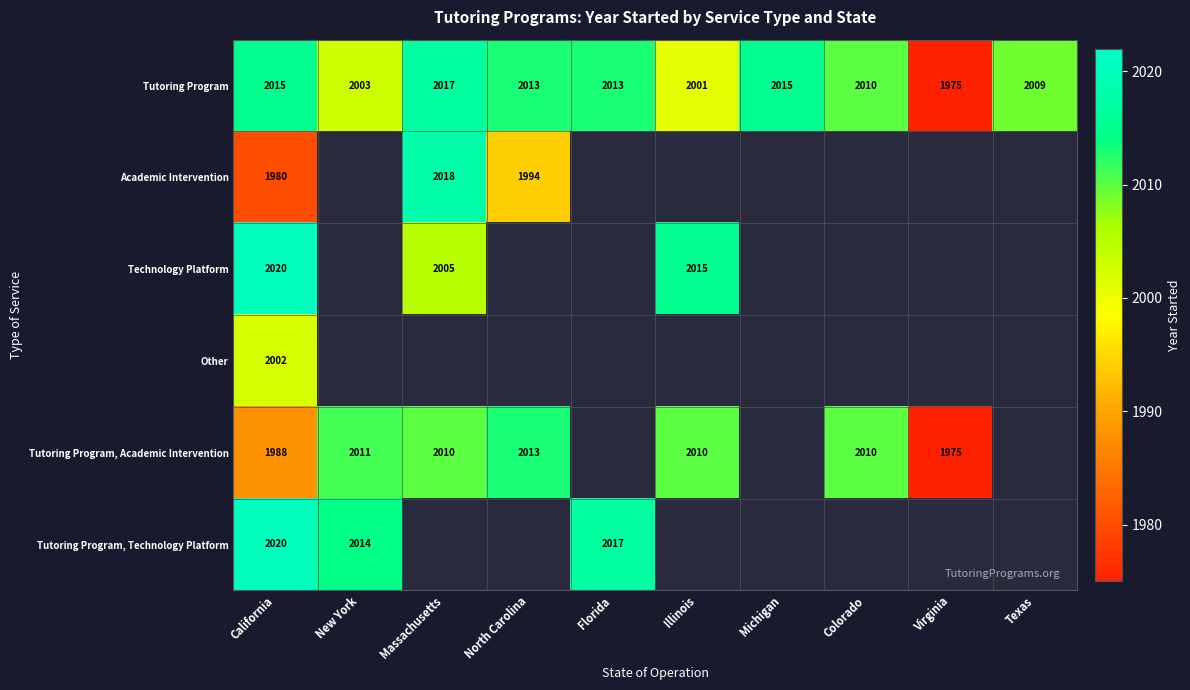

What is the total value across all series at California?

12025